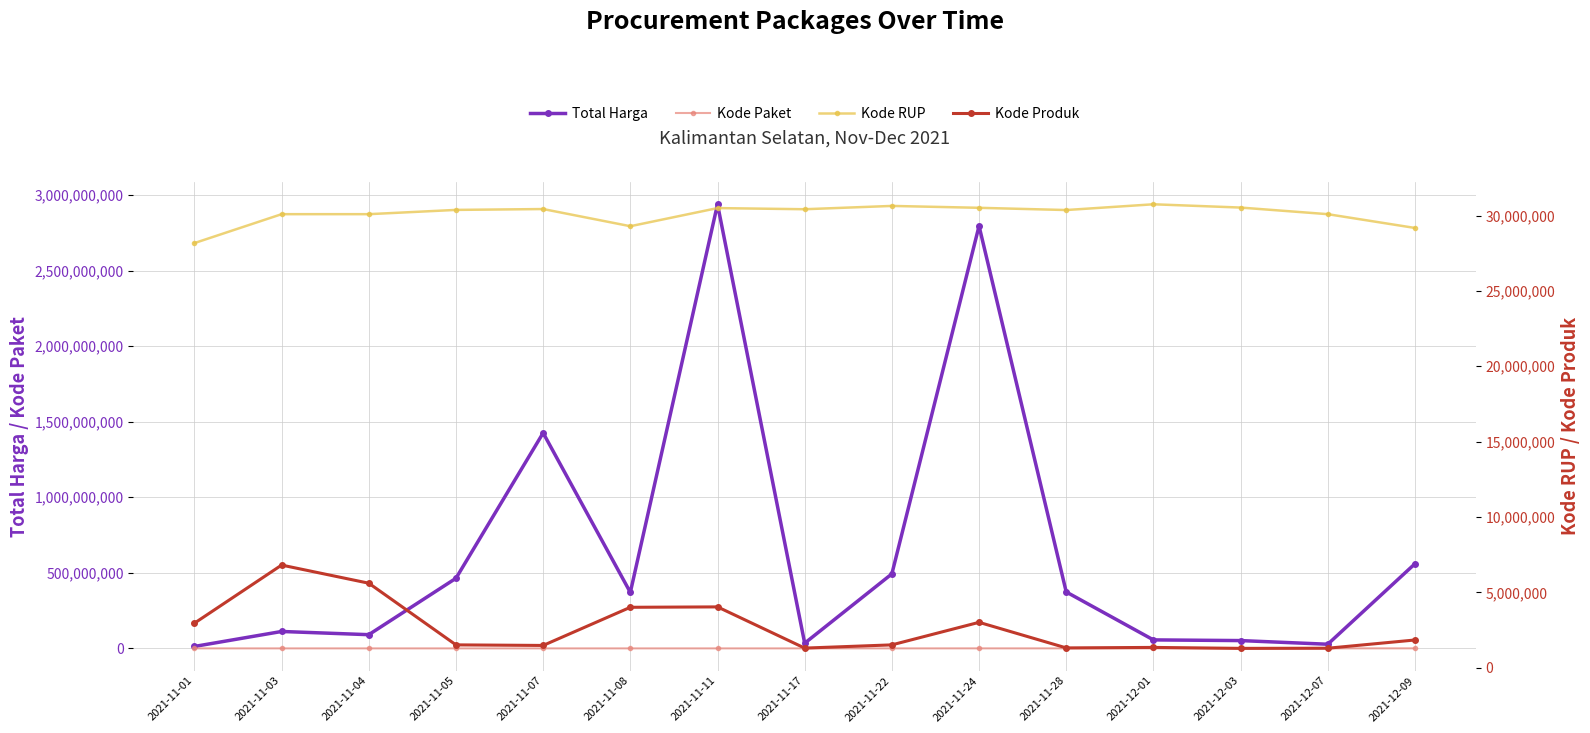

Where is the first local maximum for Kode RUP?

2021-11-07